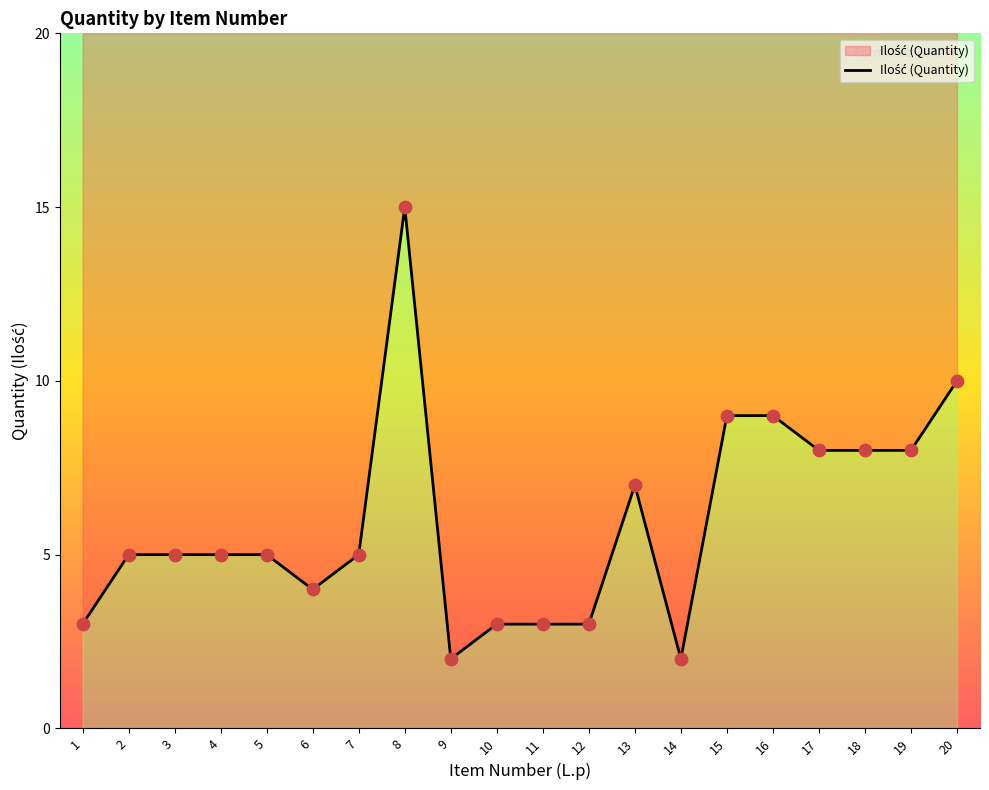

What is the change in value from 13 to 15?

+2